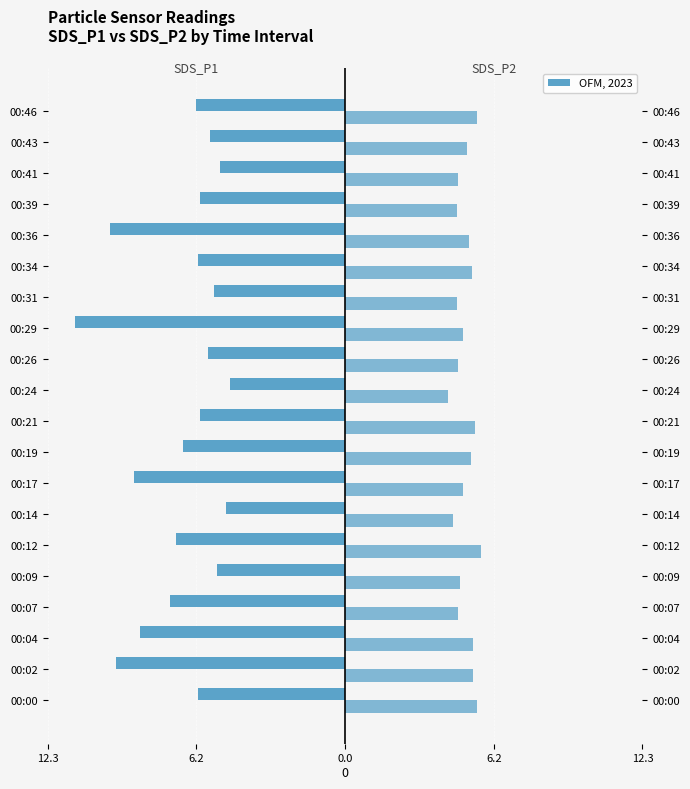

Which series has the widest spread of values?

SDS_P1